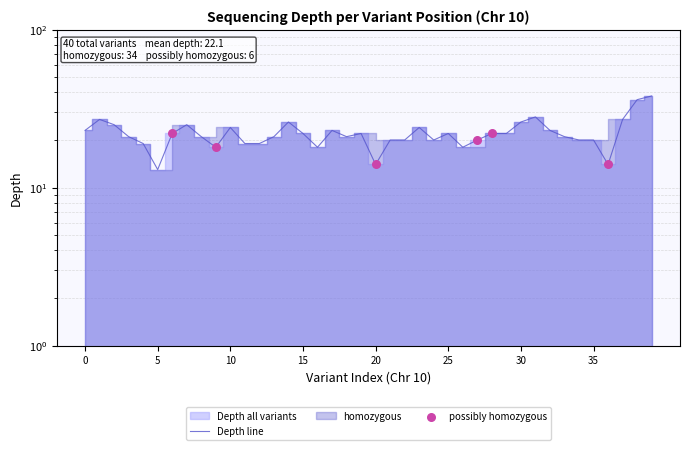

What is the change in value from 26 to 27?

+2